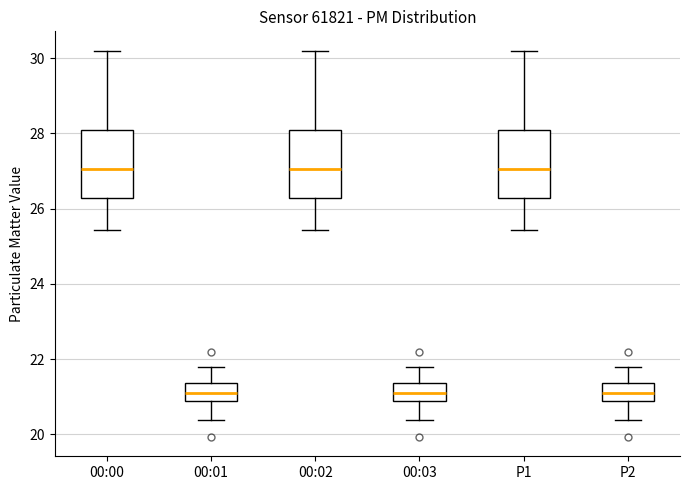

Reading left to right, read every box against the y-axis: the position of its median line, the range the box covers, and the ends of its whiskers. The values are not printed on the chart, so give them approximately, as read against the axis.

00:00: median 27.0, box 26.2 to 28.0, whiskers 25.4 to 30.2
00:01: median 21.0, box 20.8 to 21.4, whiskers 20.4 to 21.8
00:02: median 27.0, box 26.2 to 28.0, whiskers 25.4 to 30.2
00:03: median 21.0, box 20.8 to 21.4, whiskers 20.4 to 21.8
P1: median 27.0, box 26.2 to 28.0, whiskers 25.4 to 30.2
P2: median 21.0, box 20.8 to 21.4, whiskers 20.4 to 21.8